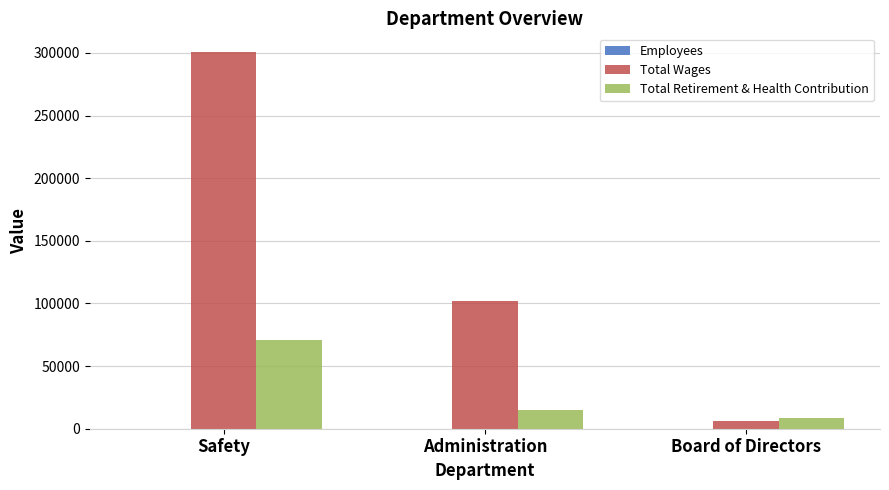

The value of Total Retirement & Health Contribution at Administration is 14704. True or false?

True